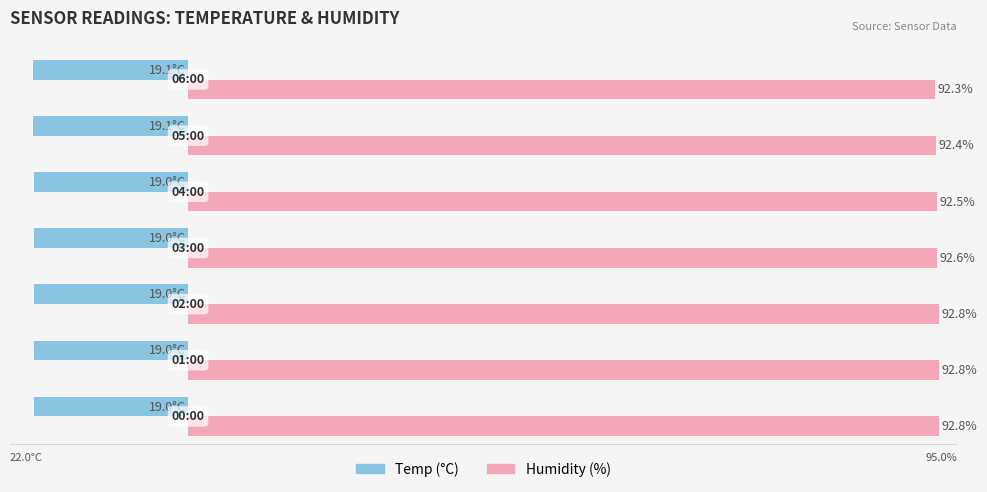

Rank the series by their maximum value, from highest to lowest.

Humidity (%), Temp (°C)